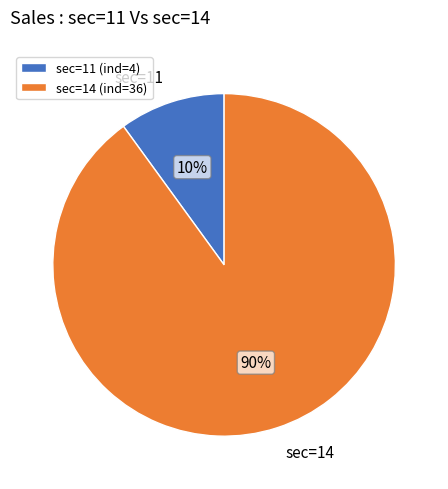

True or false: sec=14 accounts for 83% of the total.

False